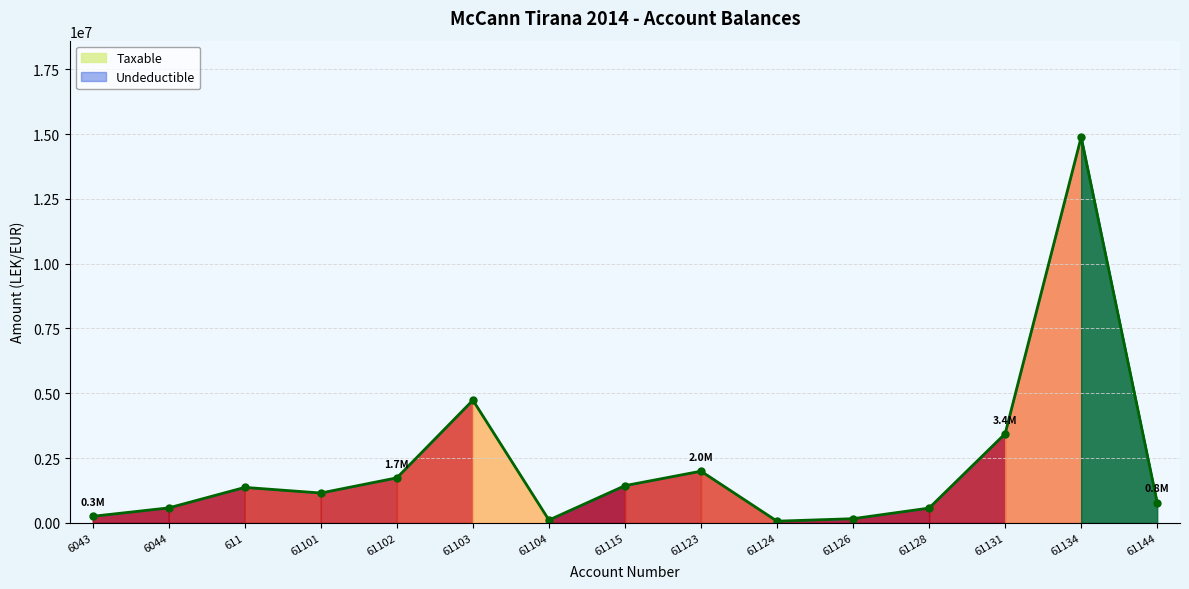

What is the maximum value shown in the chart?

14887859.8